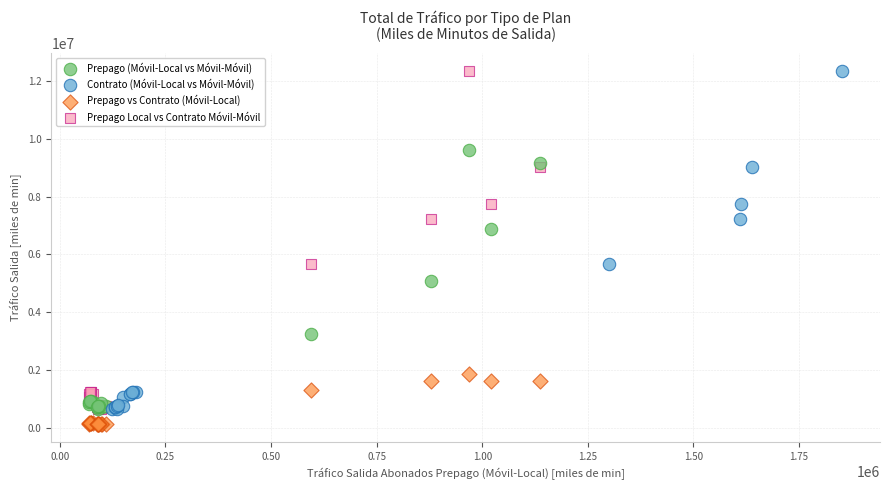

What are all the series names shown in the legend?

Prepago (Móvil-Local vs Móvil-Móvil), Contrato (Móvil-Local vs Móvil-Móvil), Prepago vs Contrato (Móvil-Local), Prepago Local vs Contrato Móvil-Móvil